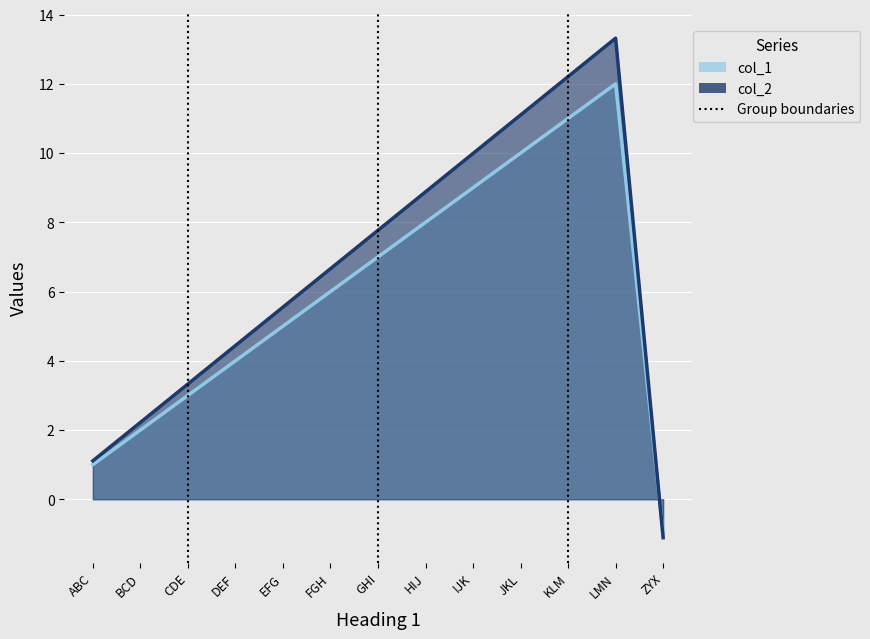

Rank the series at LMN from highest to lowest value.

col_2, col_1